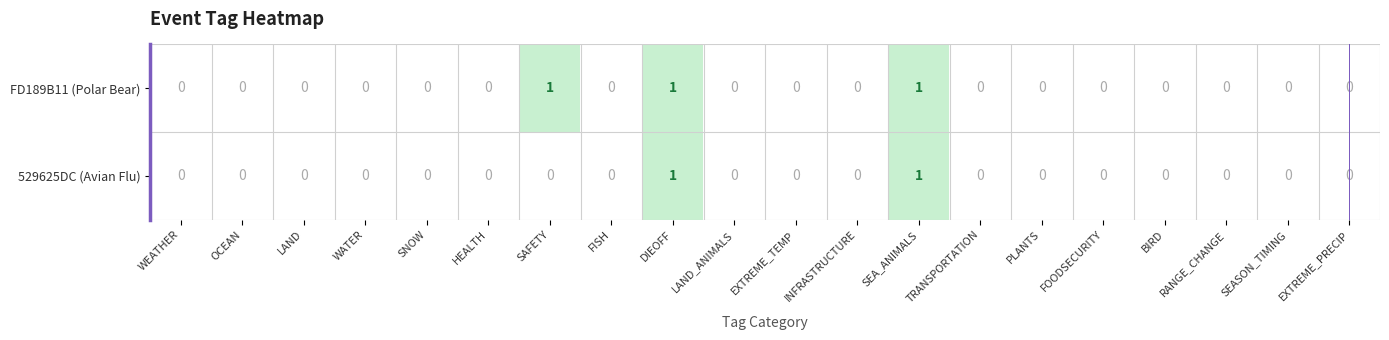

Count the number of categories in the chart.

20